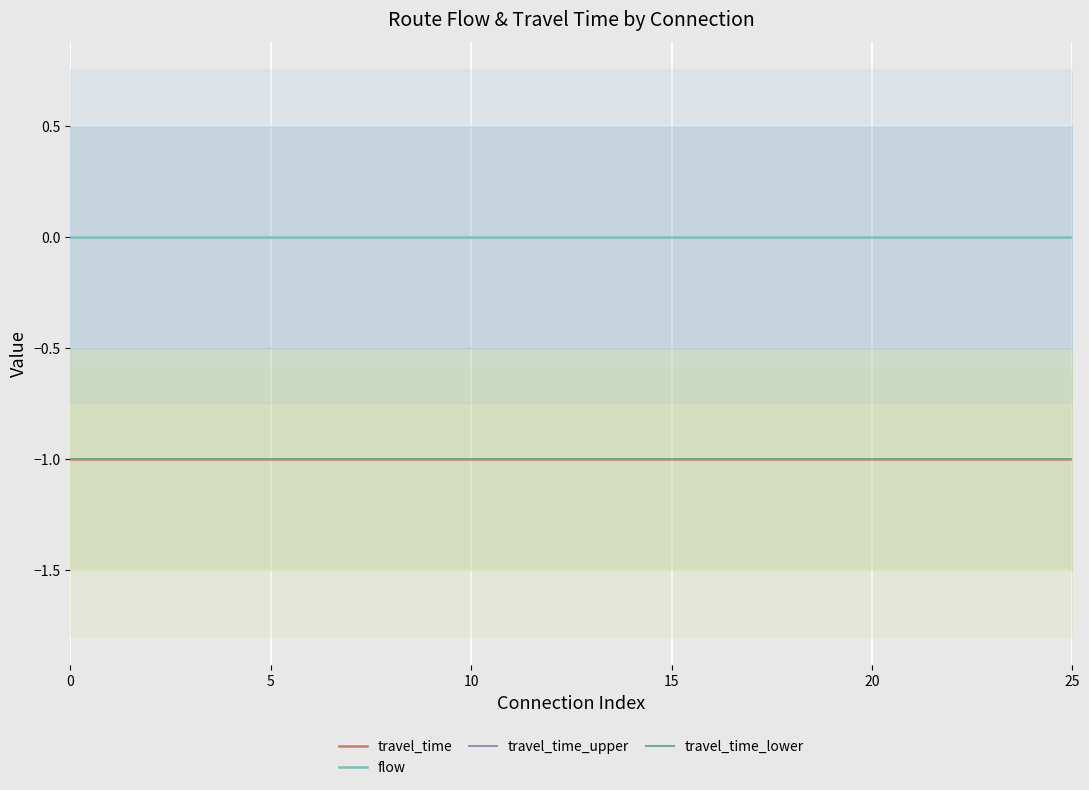

The travel_time_upper series shows -2 at 11. True or false?

False